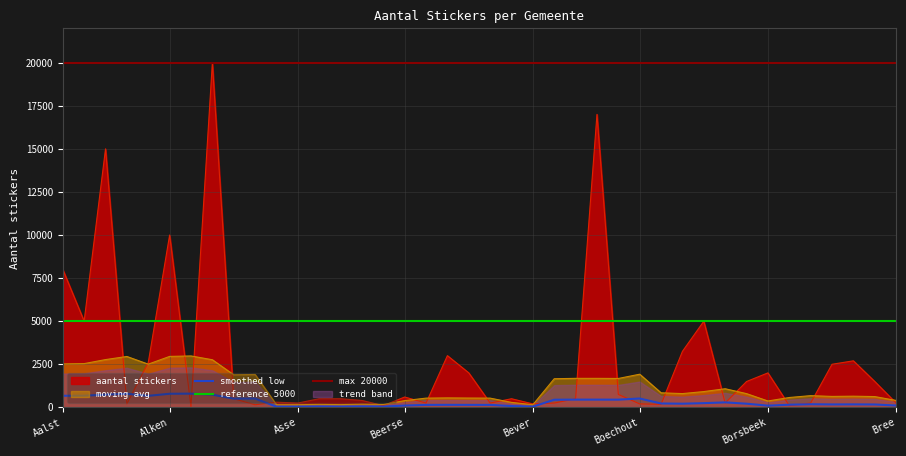

What is the average value?

2713